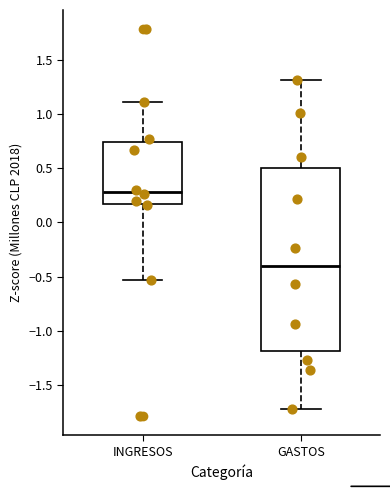

Reading left to right, transcribe this box plot: for each box, give where its median line is, the range the box spans, and where its two whiskers end, as read against the y-axis. The values are not printed on the chart, so give them approximately, as read against the axis.

INGRESOS: median 0.30, box 0.15 to 0.75, whiskers -0.55 to 1.10
GASTOS: median -0.40, box -1.20 to 0.50, whiskers -1.70 to 1.30